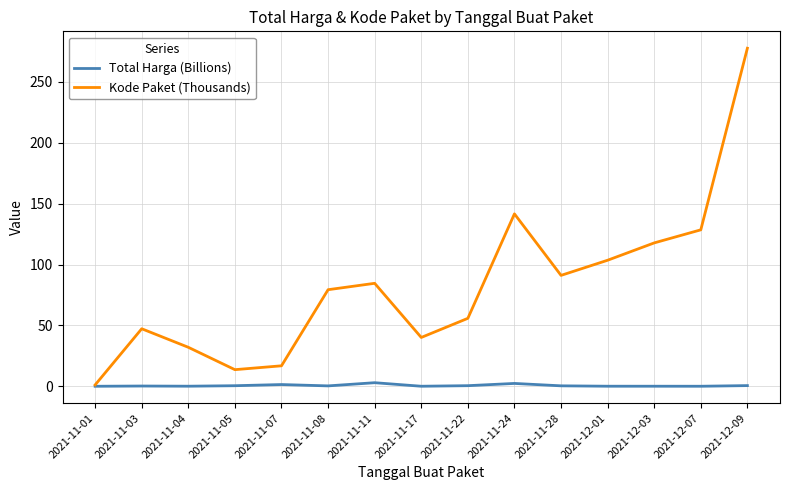

What is the sum of all Kode Paket (Thousands) values?

1231.0